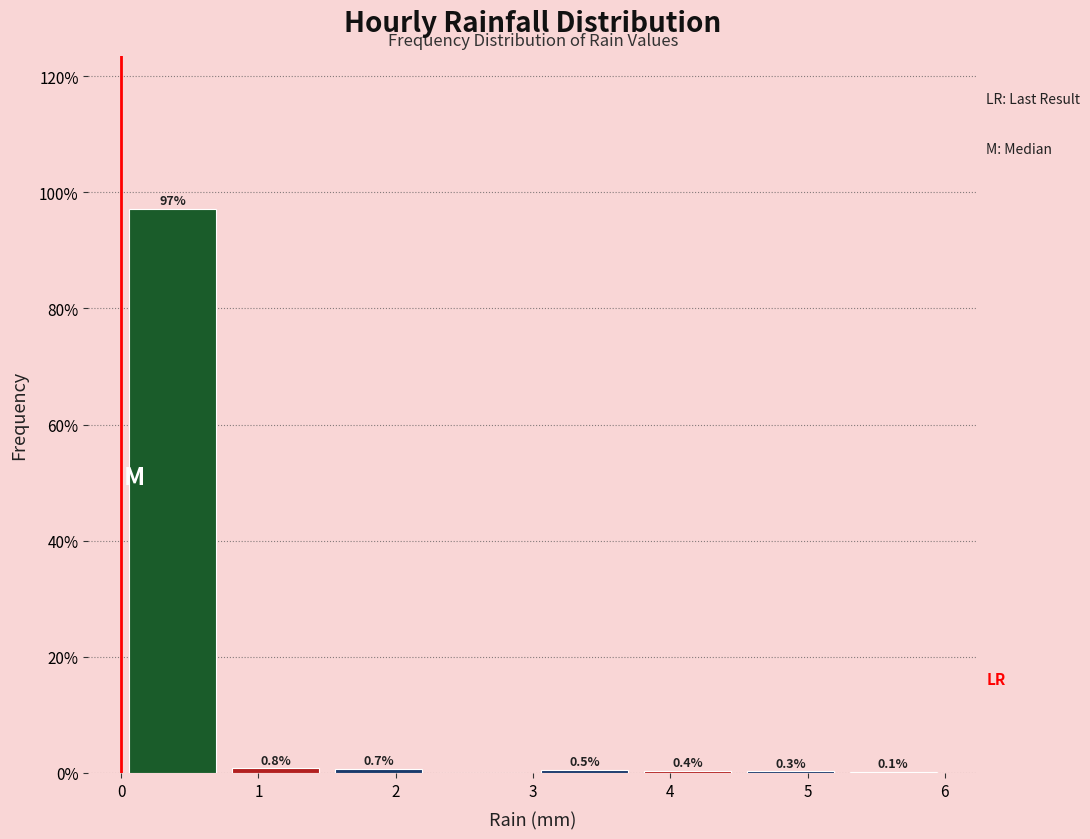

Over which range of the x-axis is the bar tallest?

0.00 to 0.75